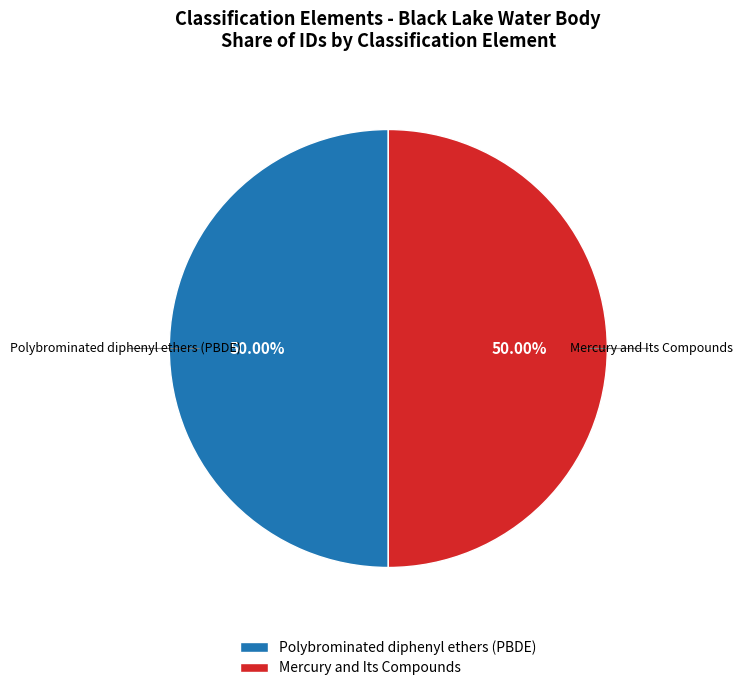

What is the ratio of the value at Mercury and Its Compounds to the value at Polybrominated diphenyl ethers (PBDE)?

1.0